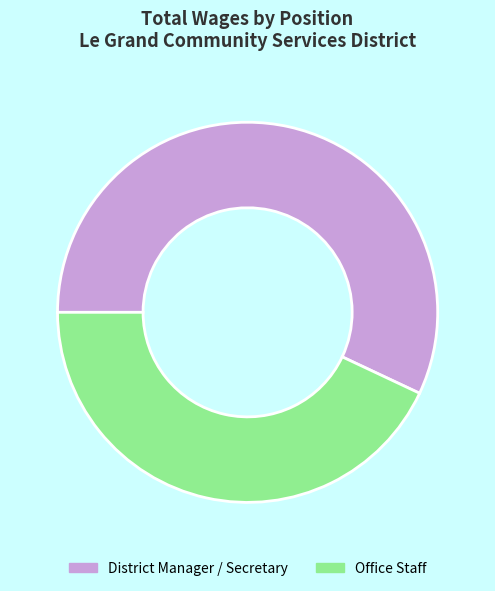

Approximately how many times larger is the value at Office Staff compared to District Manager / Secretary?

0.8